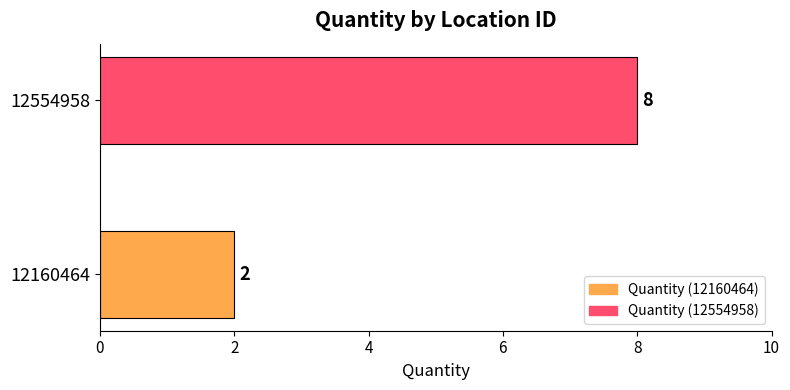

Which has a higher value, 12554958 or 12160464?

12554958